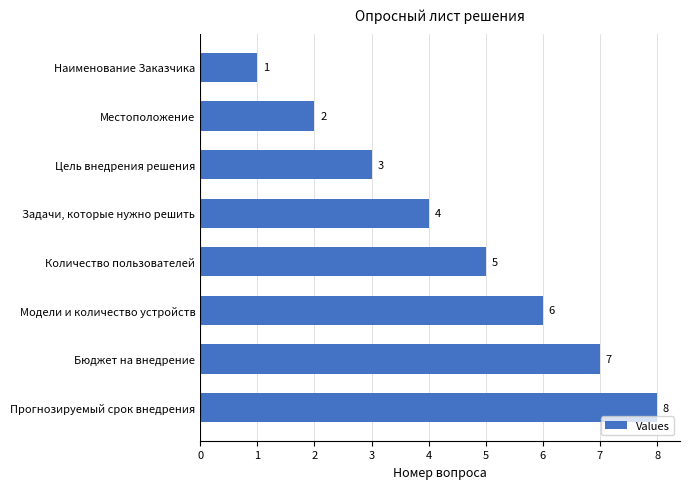

What is the minimum value shown in the chart?

1